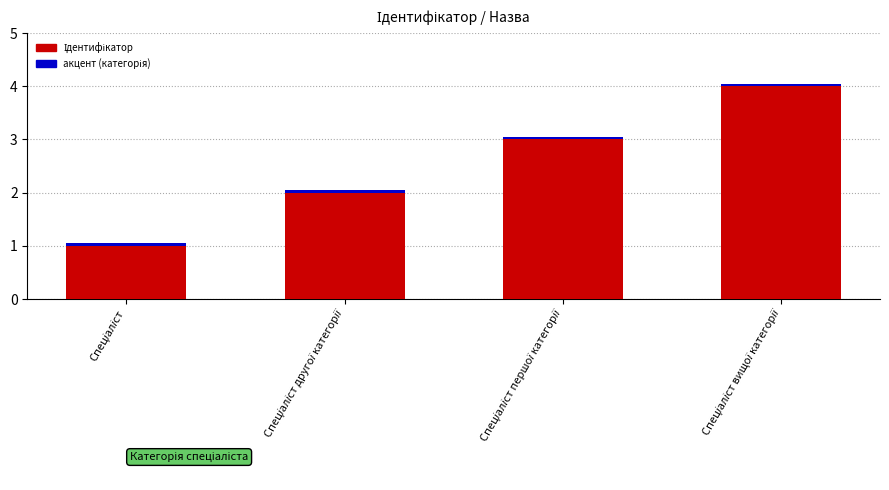

What is the average value of the акцент (категорія) series?

0.1